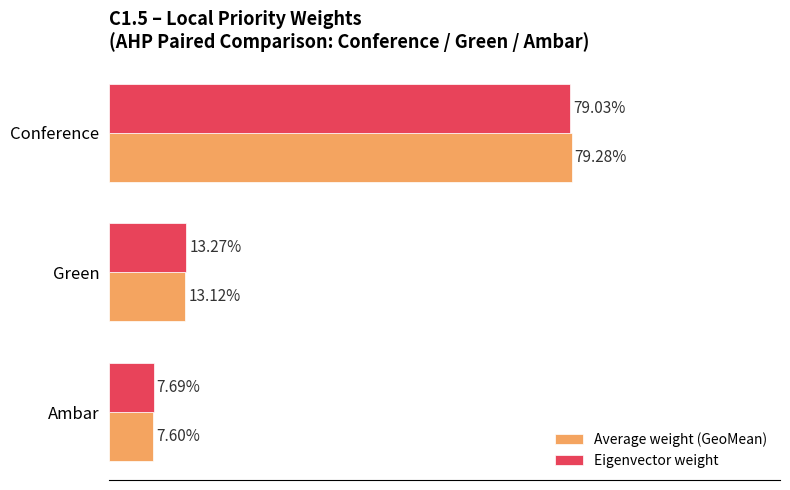

What are all the series names shown in the legend?

Average weight (GeoMean), Eigenvector weight